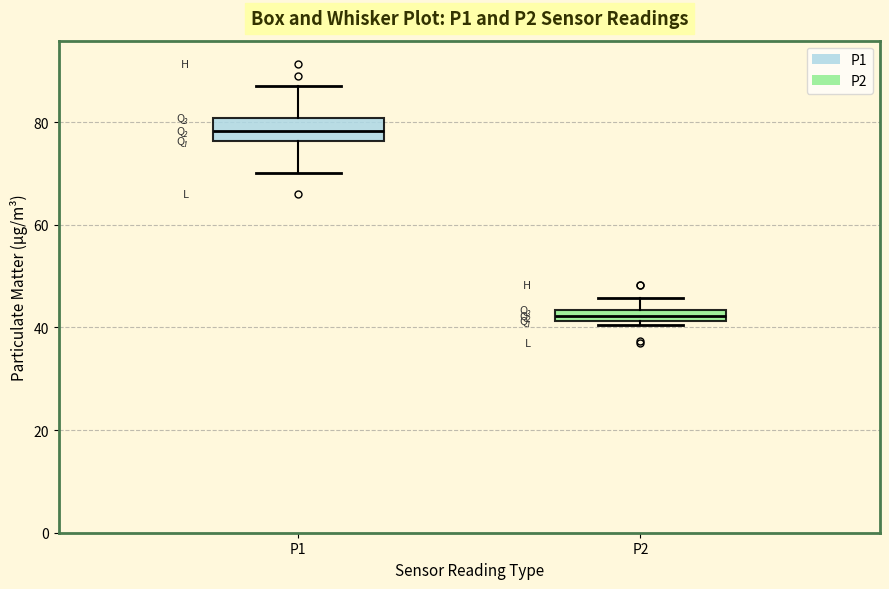

Which box has the lowest median line?

P2